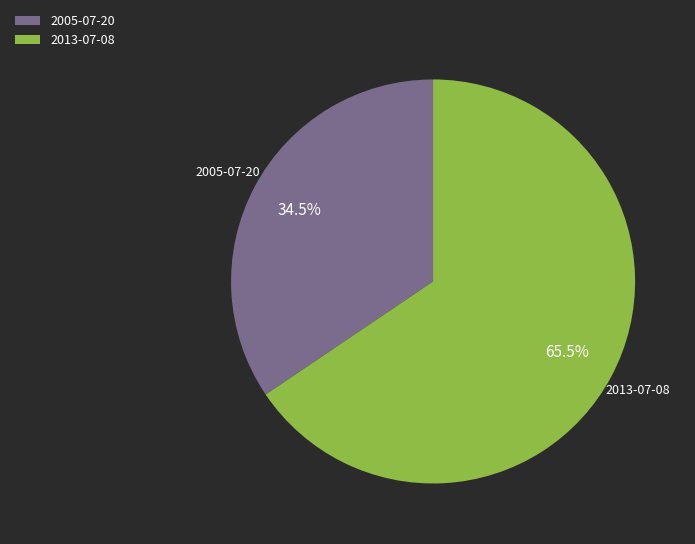

Do 2013-07-08 and 2005-07-20 together represent more than half of the pie?

Yes